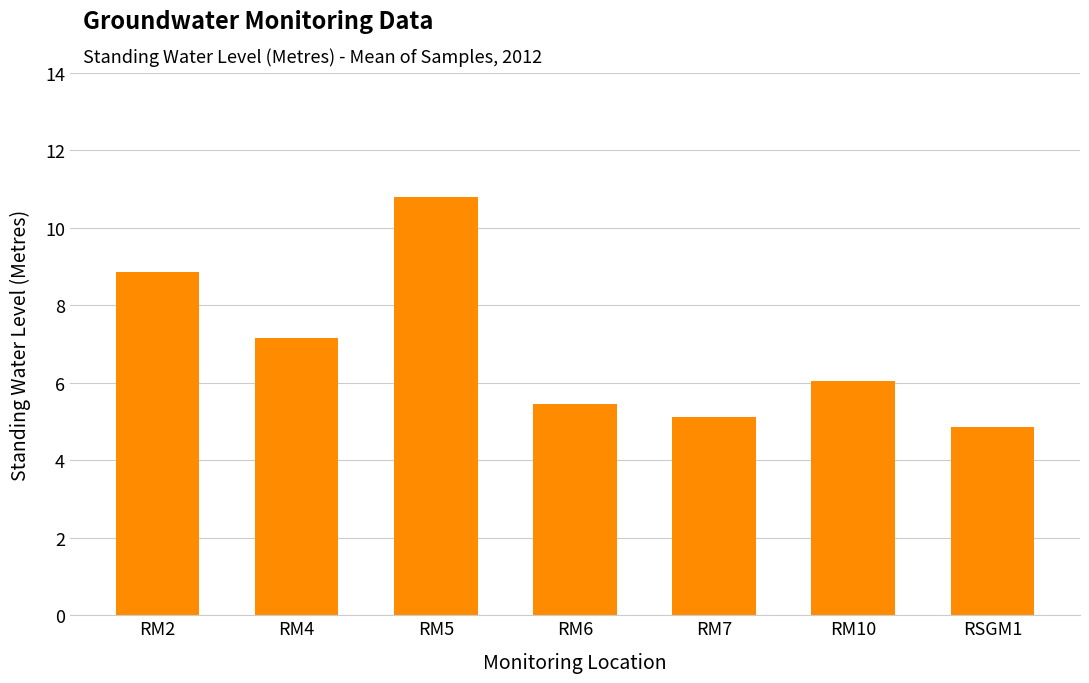

Reading right to left, what are all the values shown in this chart?

4.9	6.0	5.1	5.5	10.8	7.2	8.9